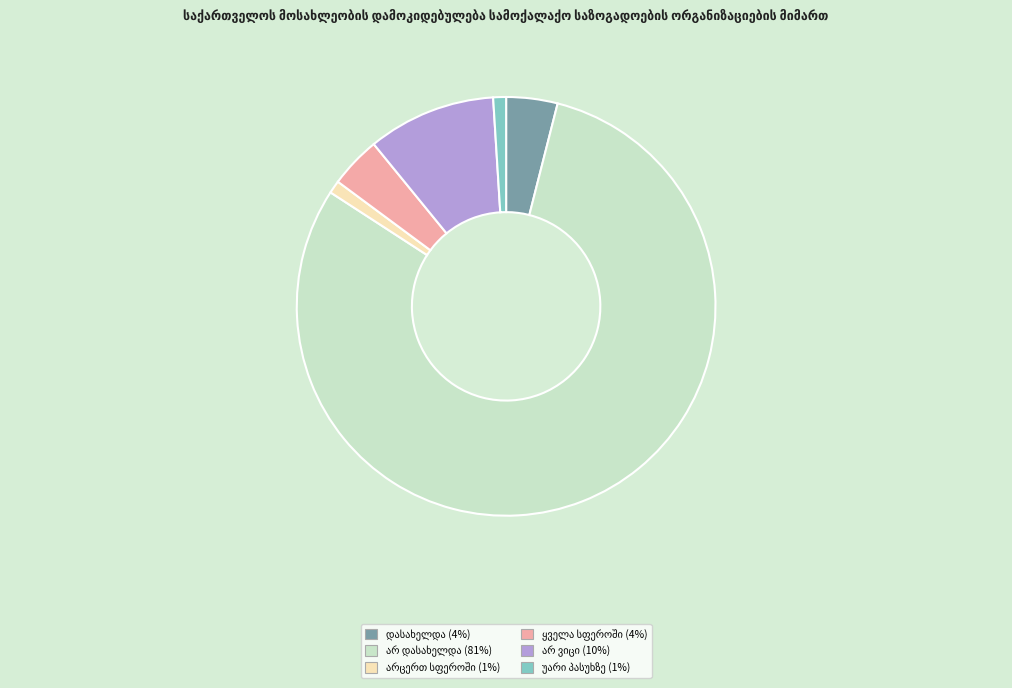

Is there a majority slice in this chart?

Yes